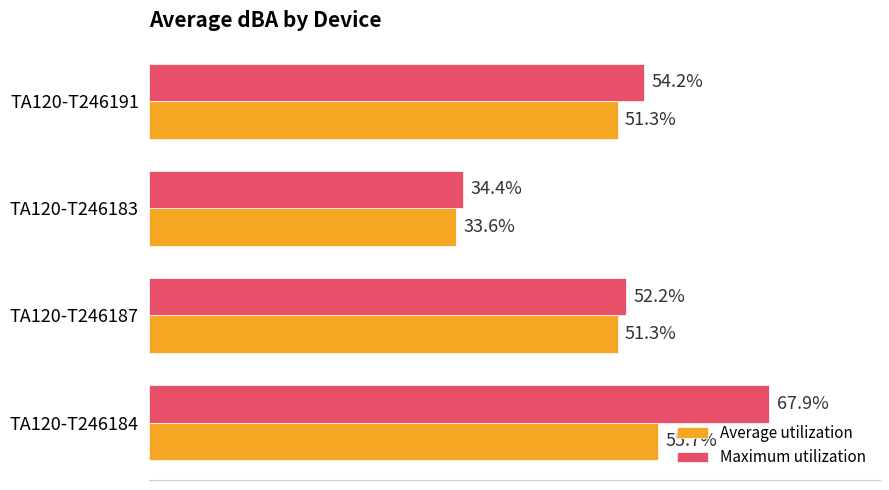

Rank the series by their maximum value, from lowest to highest.

Average utilization, Maximum utilization